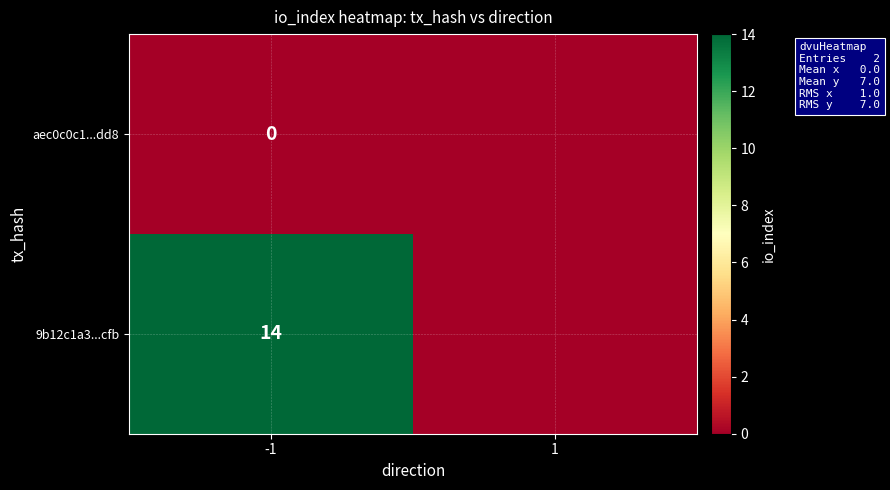

At which category is the sum across all series the highest?

-1